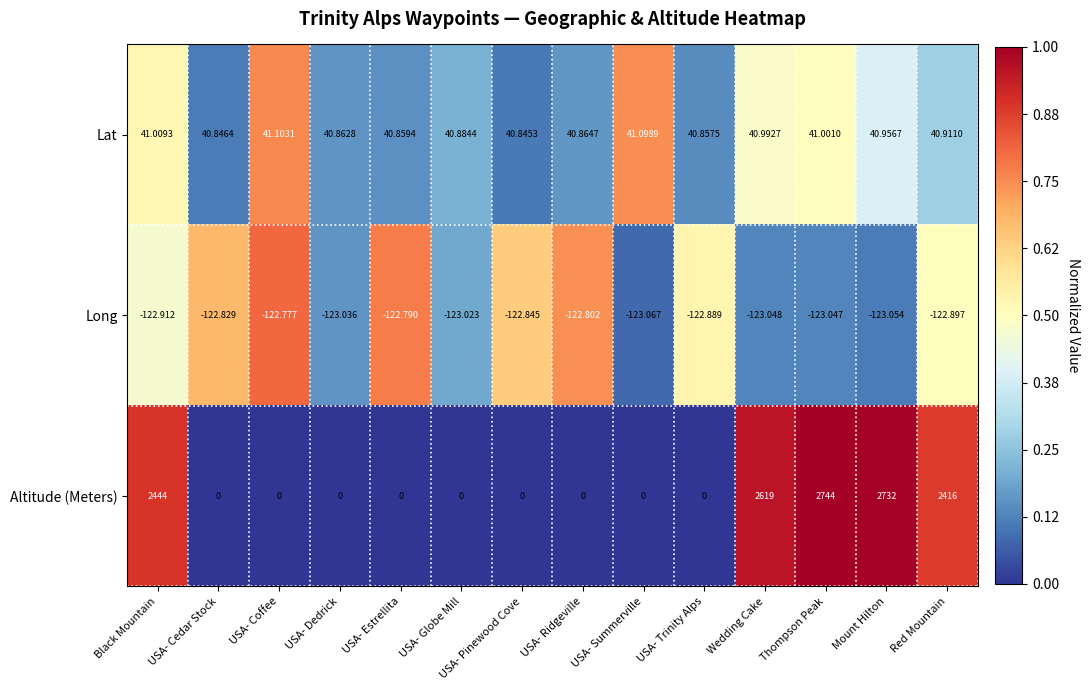

Which series has the largest total across all categories?

Altitude (Meters)